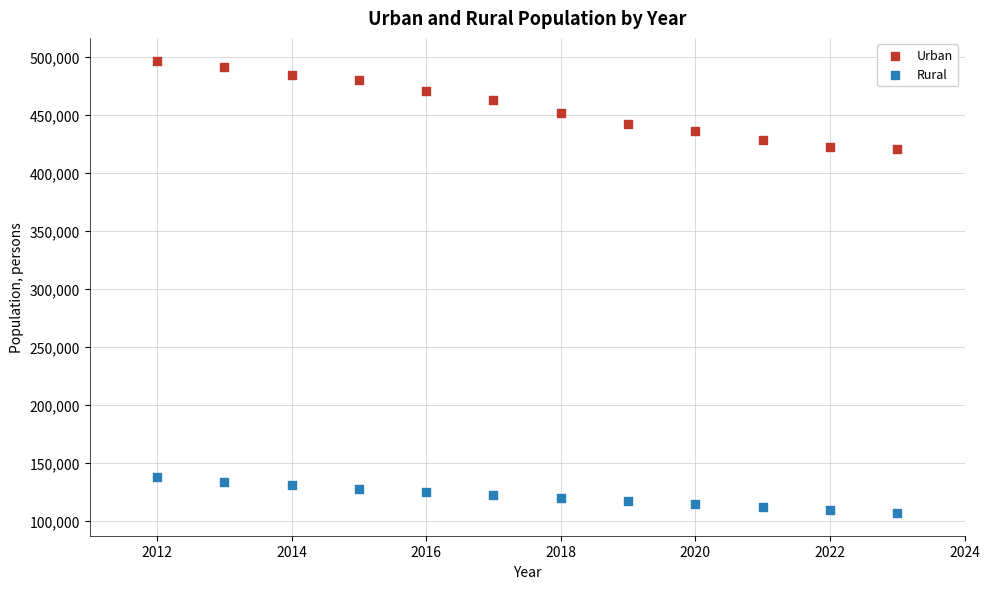

Across all data points, what is the range of Y values (max minus min)?

390115